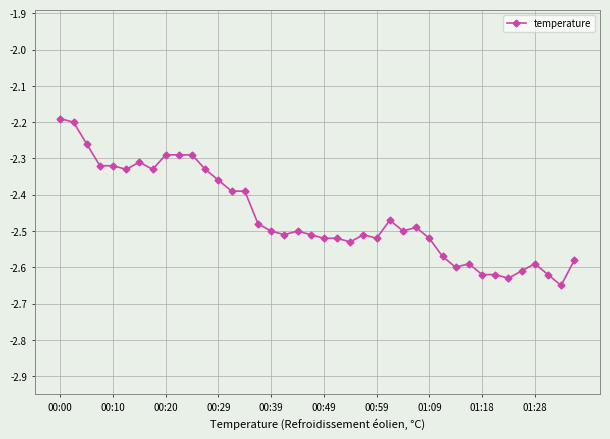

What is the difference between the maximum and second lowest values?

0.4